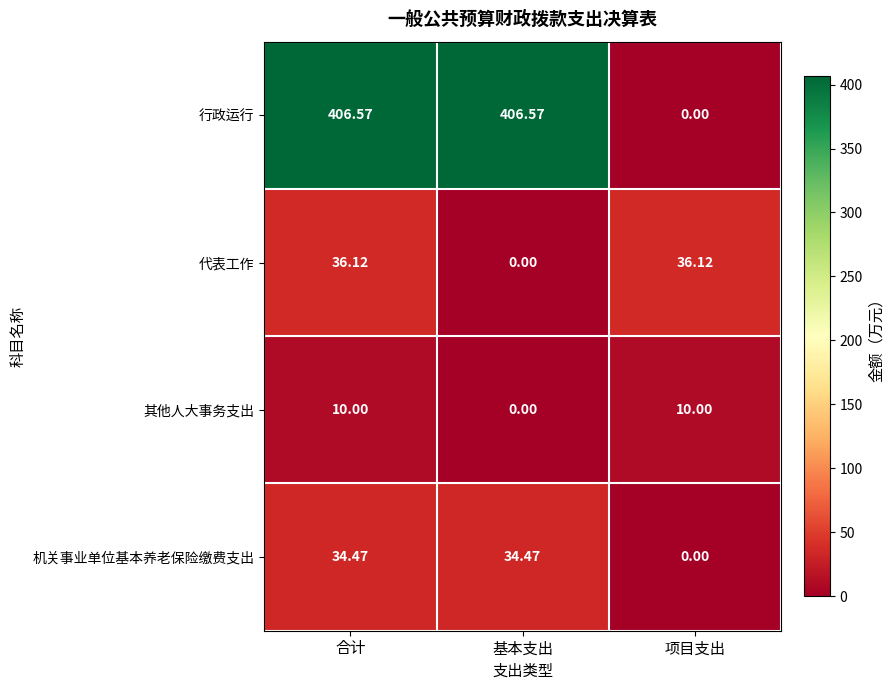

Rank the series by their maximum value, from highest to lowest.

行政运行, 代表工作, 机关事业单位基本养老保险缴费支出, 其他人大事务支出